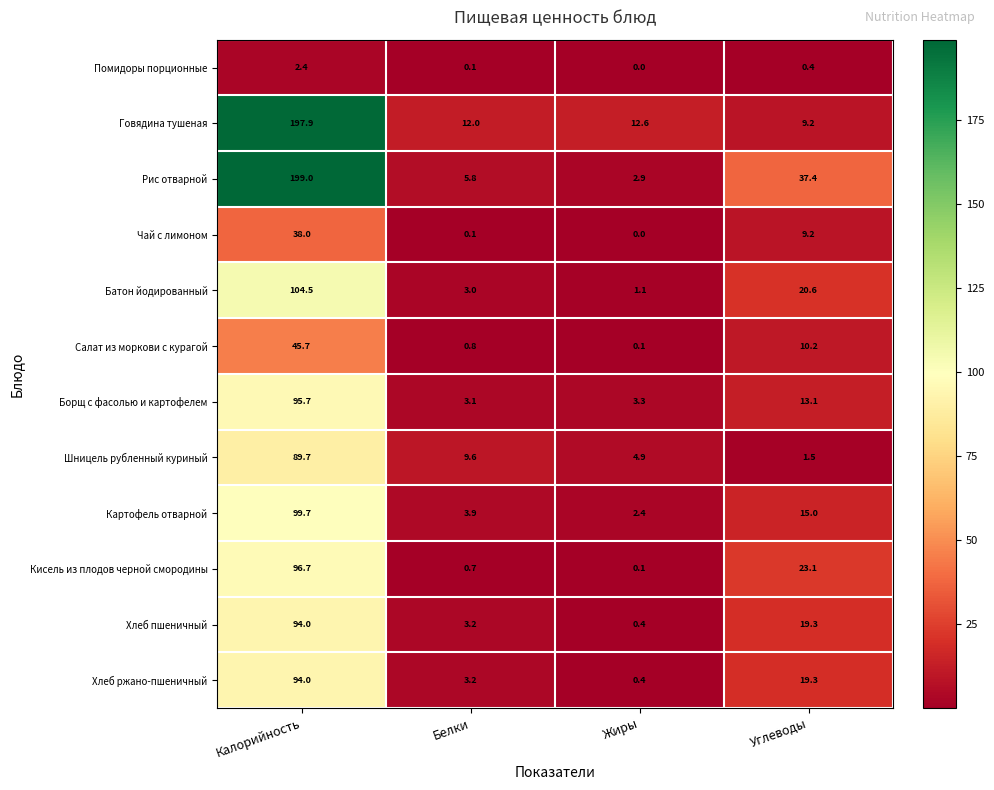

What is the difference between the Хлеб пшеничный values at Белки and Жиры?

2.8